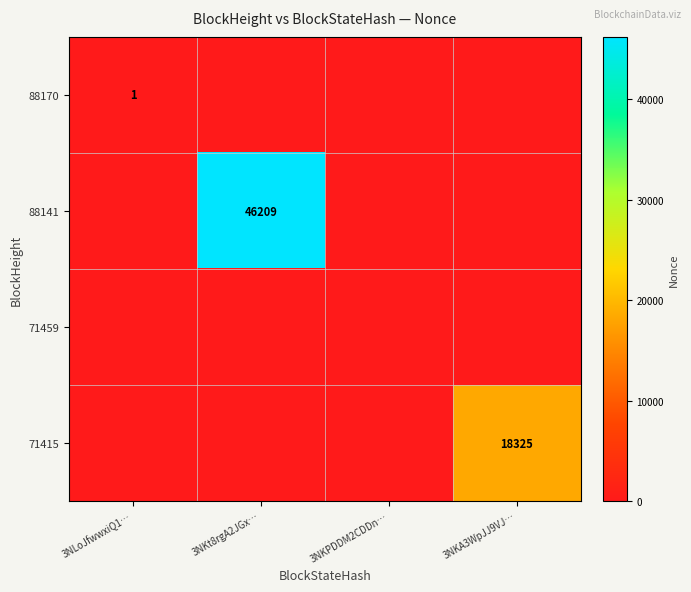

Where is 71459 nearest to the value 0?

3NLoJfwwxiQ1…